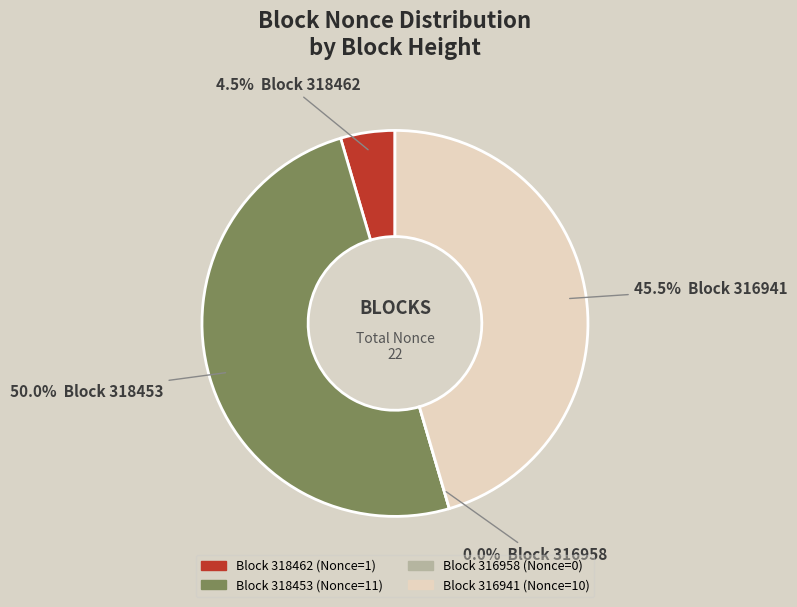

Does 318453 represent more than half of the total?

No